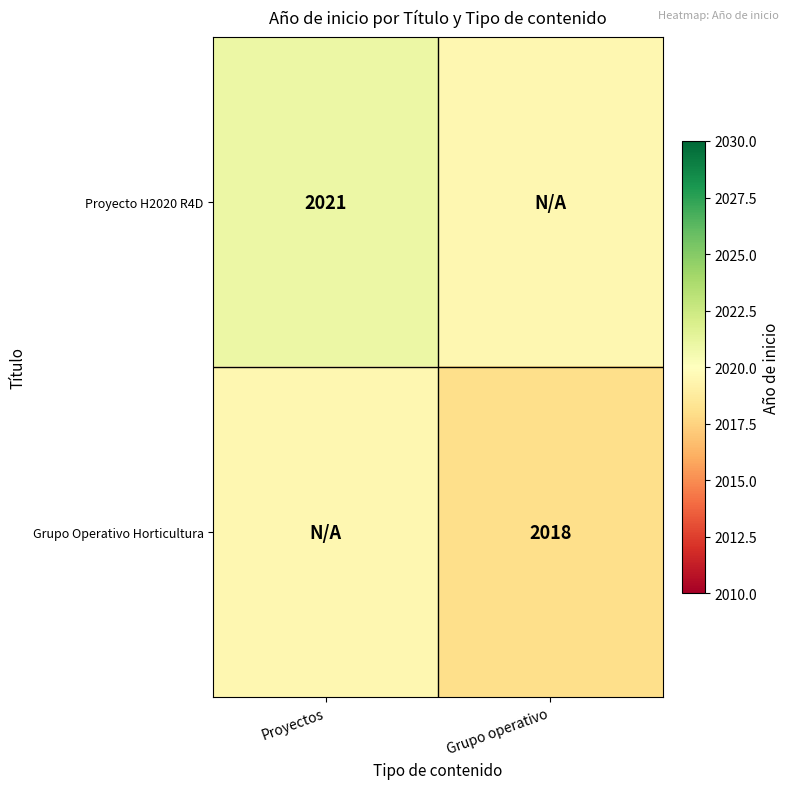

The value of Grupo Operativo Horticultura at Grupo operativo is 2018.0. True or false?

True